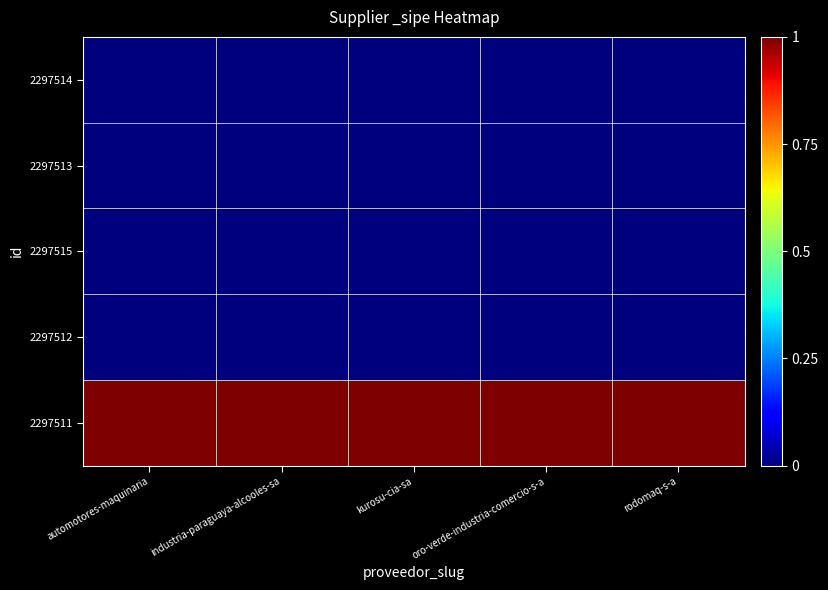

Between industria-paraguaya-alcooles-sa and kurosu-cia-sa, which series saw the biggest shift?

2297511